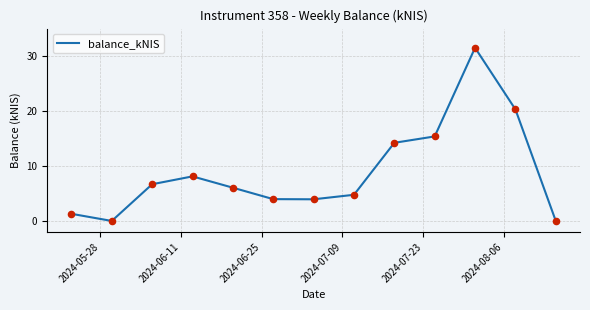

What is the difference between the maximum and minimum values?

31.5